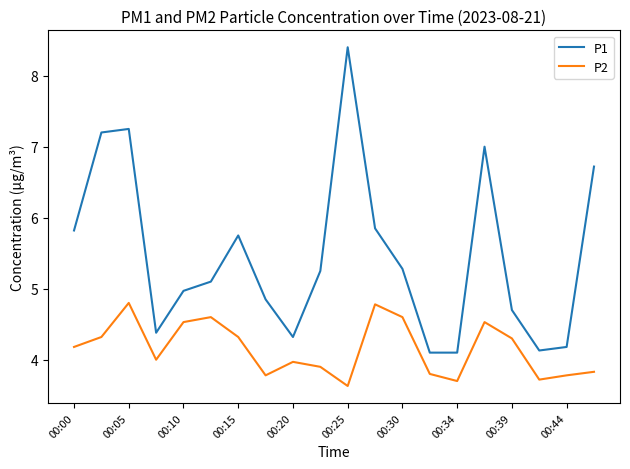

True or false: P1 and P2 cross at least once.

False